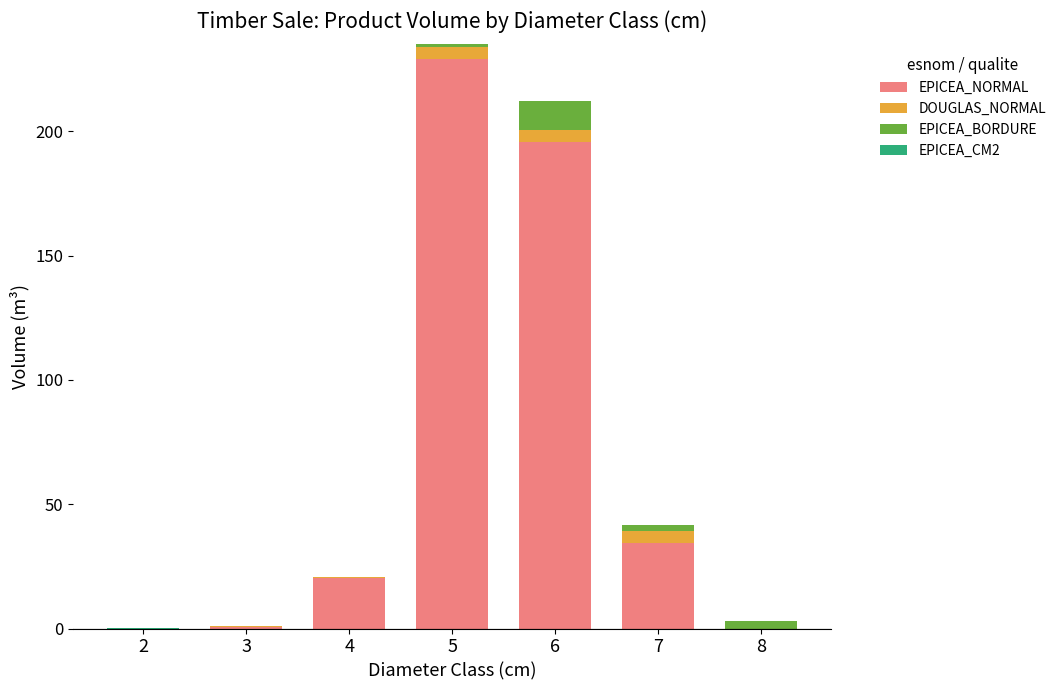

True or false: EPICEA_NORMAL has a value of 342.2 at 6.

False